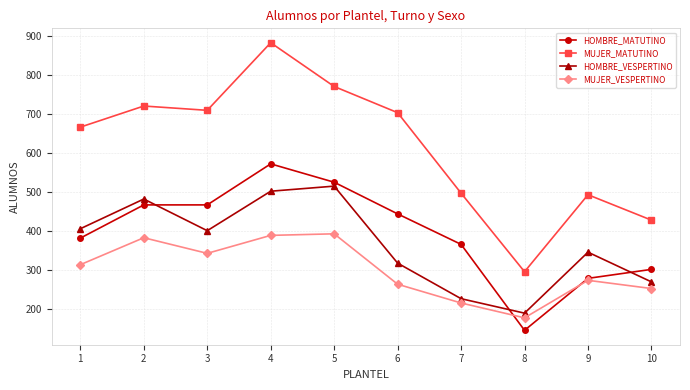

Which label corresponds to the smallest value in the chart?

8